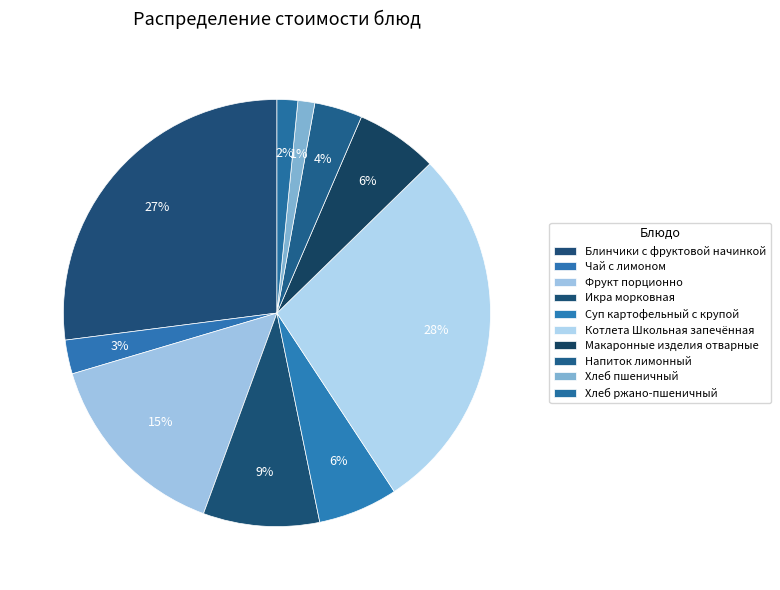

Count the number of slices in the pie.

10